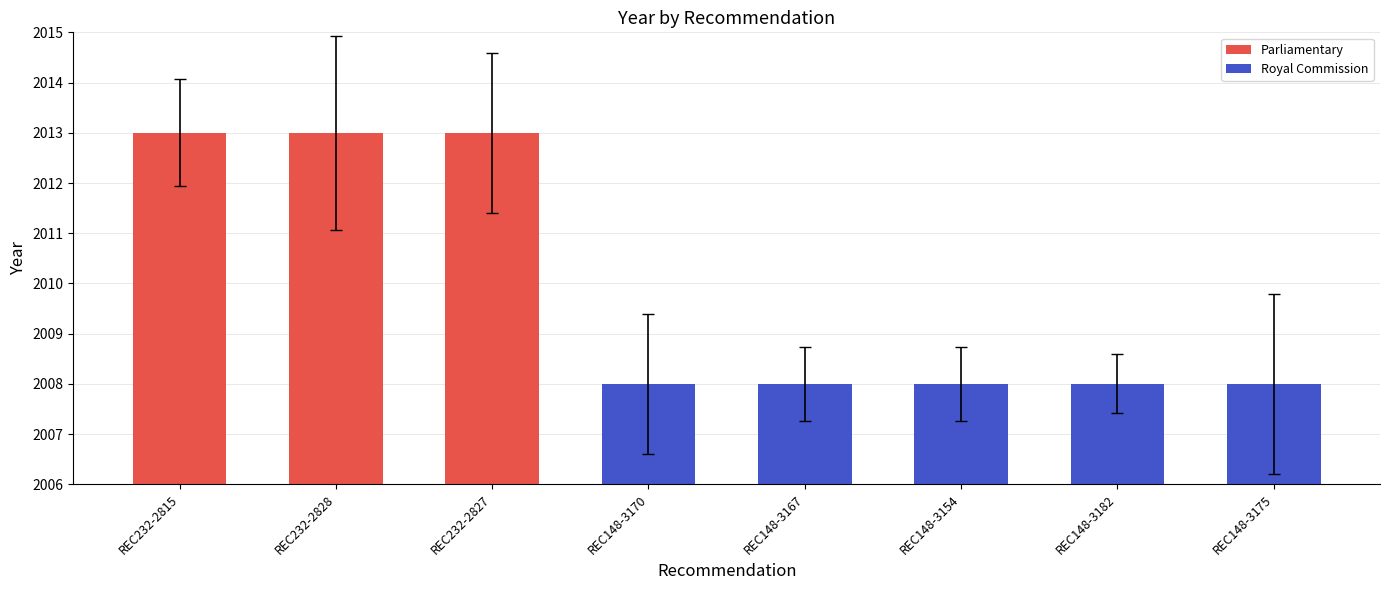

What position from the left is REC148-3167?

5